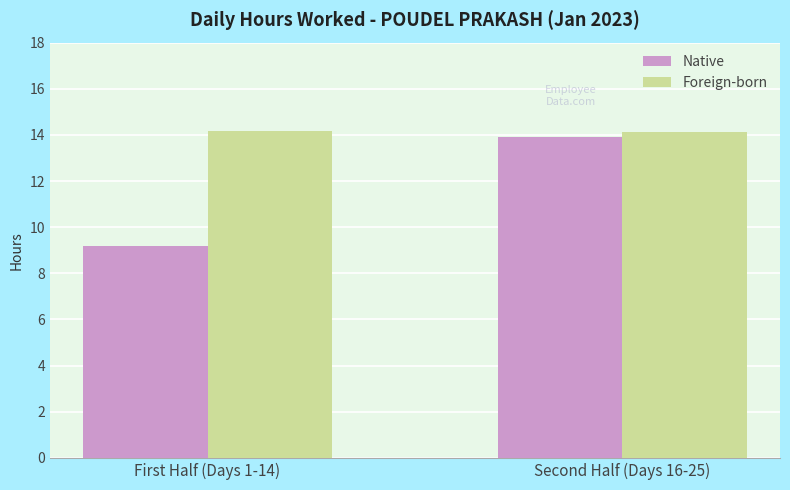

Which category has the lowest value across all series?

First Half (Days 1-14)